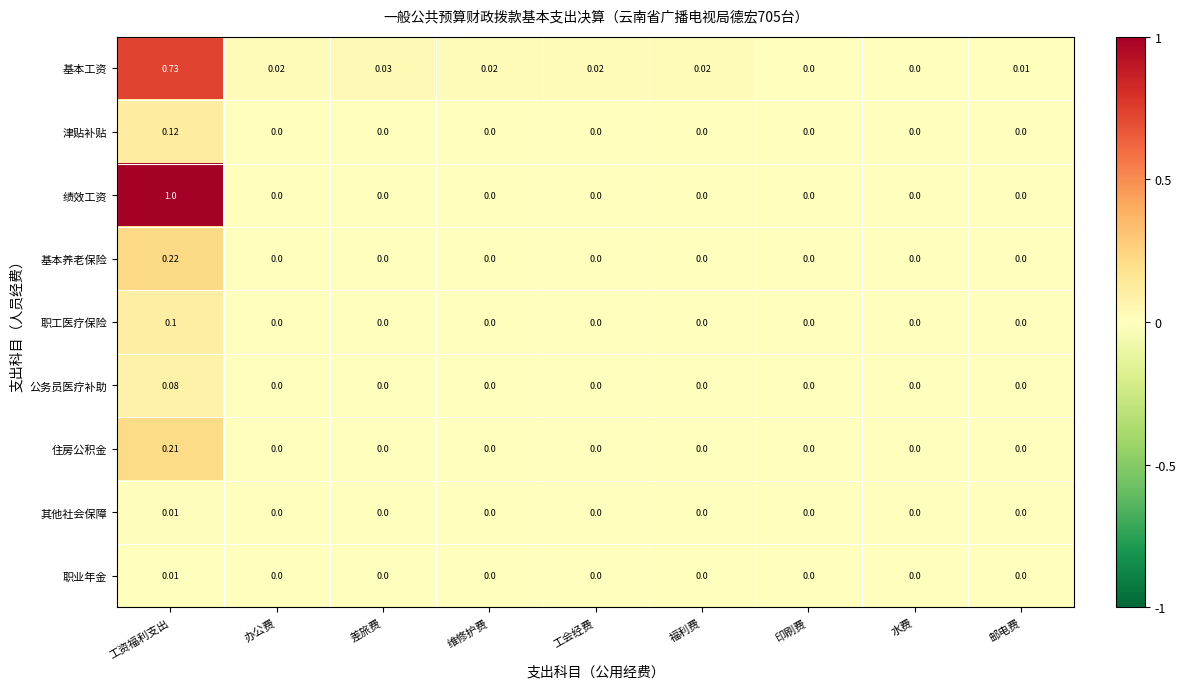

Which category has the highest value in the 基本工资 series?

工资福利支出